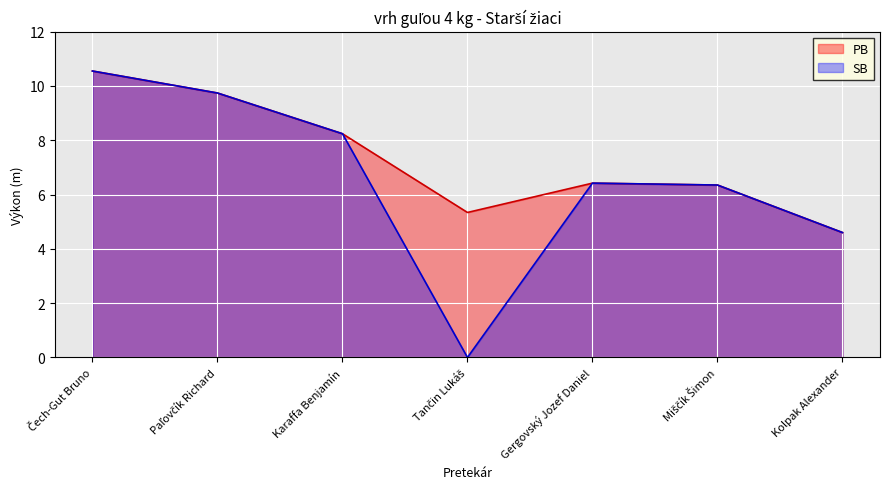

What is the label of the 7th point from the right?

Čech-Gut Bruno